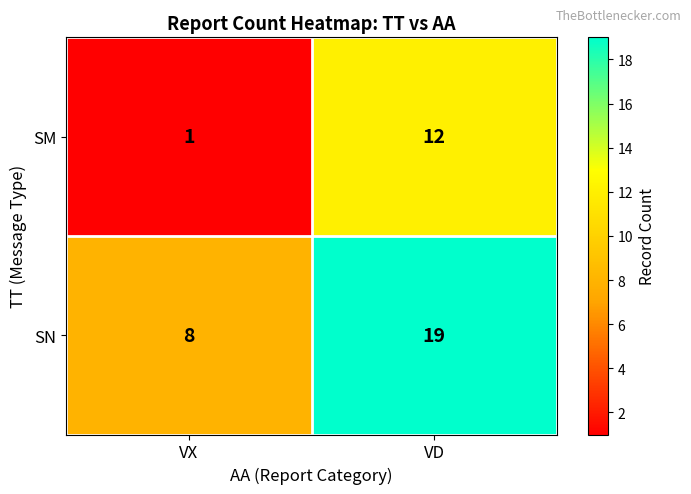

At how many categories does at least one series exceed 6?

2